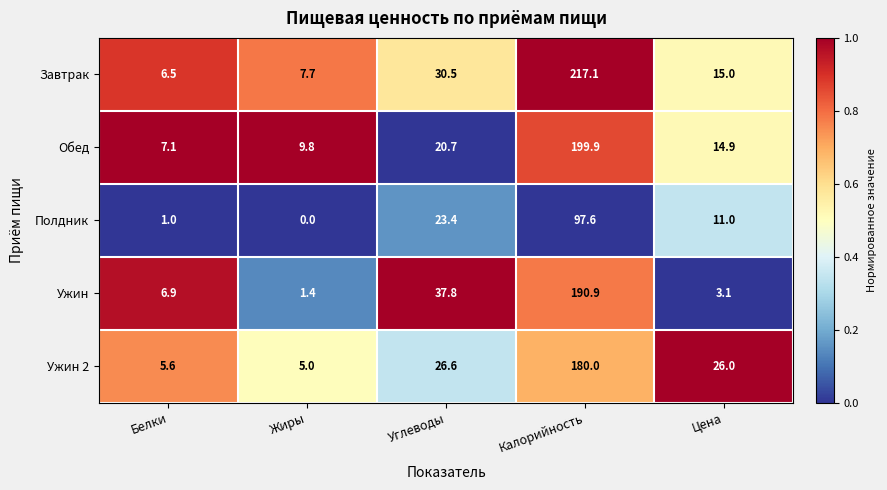

The Обед series shows 103.7 at Калорийность. True or false?

False